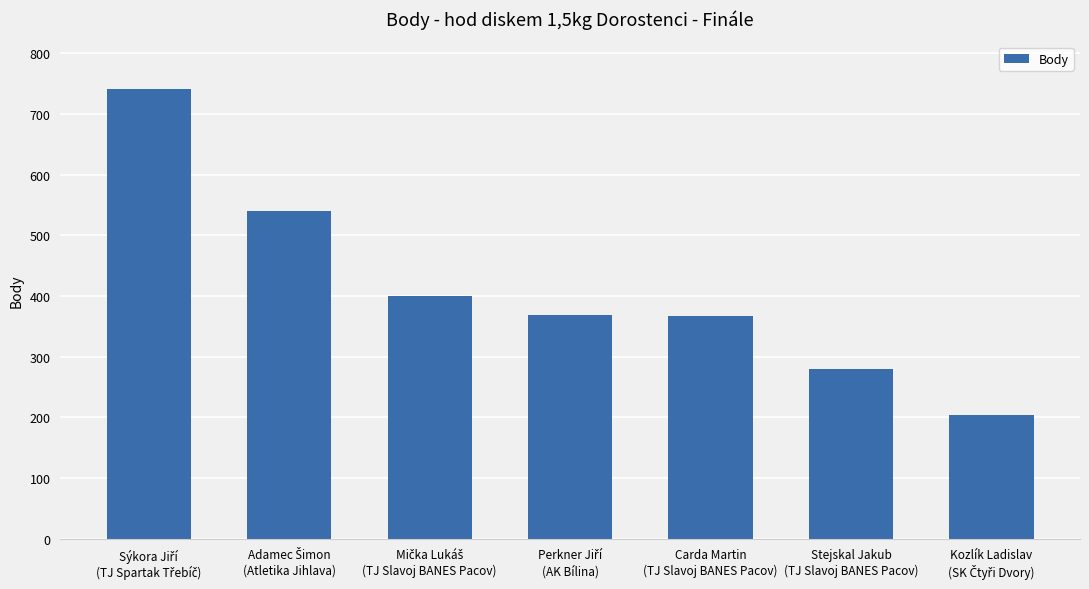

What is the difference between the second highest and minimum values?

336